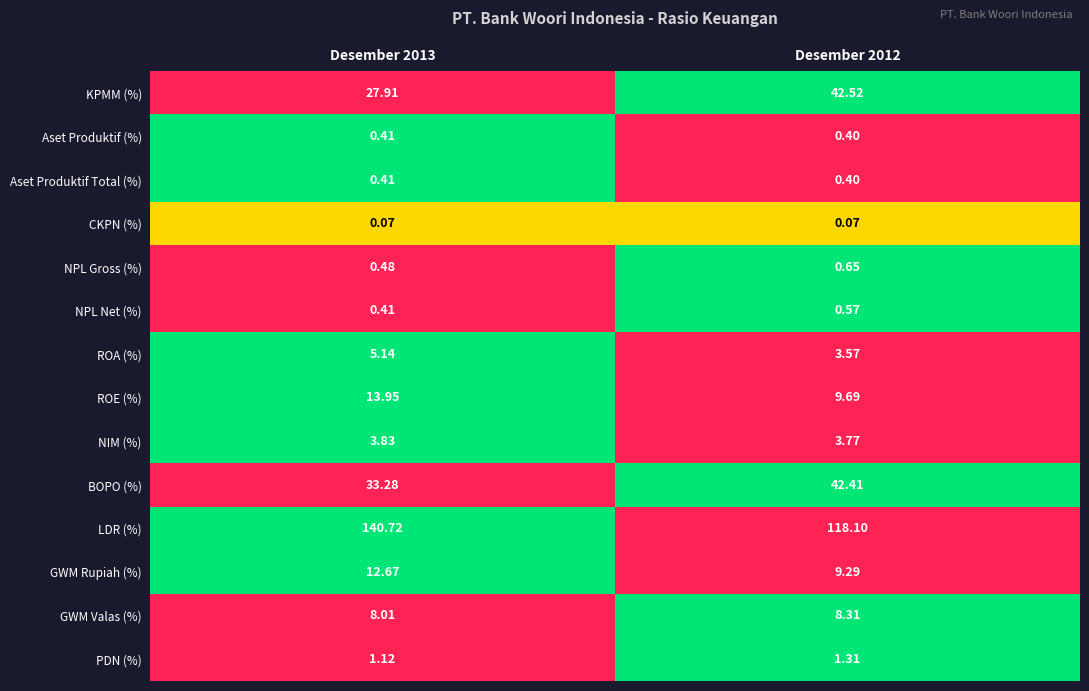

Which series changed the most between Desember 2013 and Desember 2012?

LDR (%)